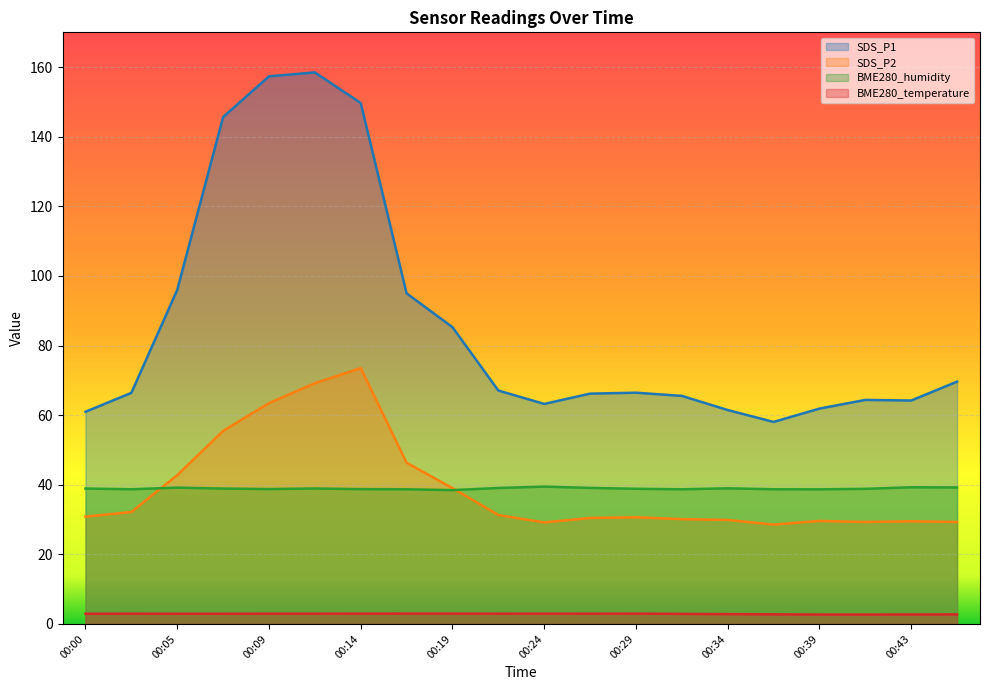

Is it true that SDS_P2 equals 70.1 at 00:19?

False